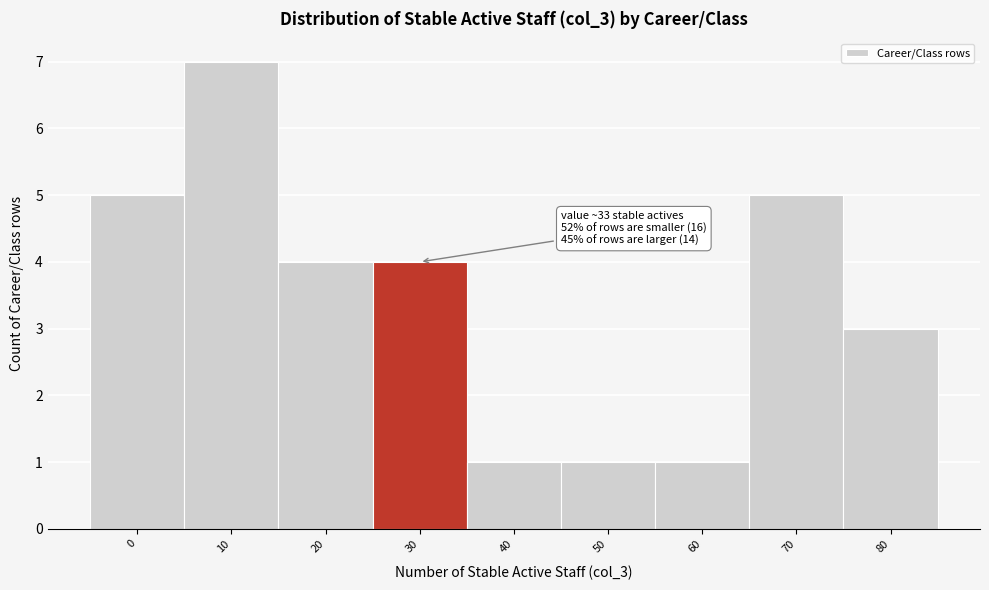

Reading right to left, transcribe all the data shown in this chart.

3	5	1	1	1	4	4	7	5